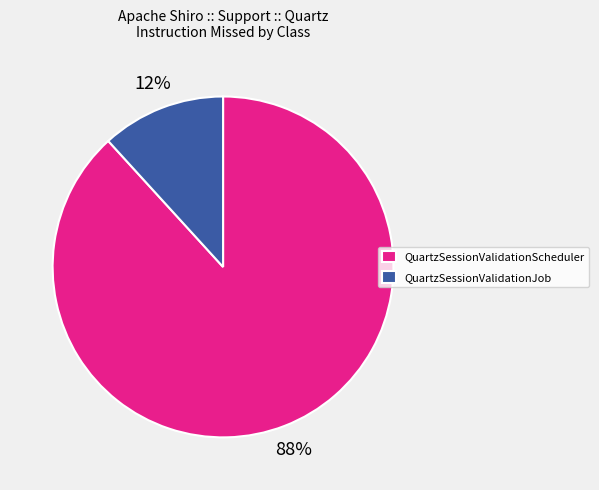

To the nearest percent, what is the combined percentage of QuartzSessionValidationScheduler and QuartzSessionValidationJob?

100%